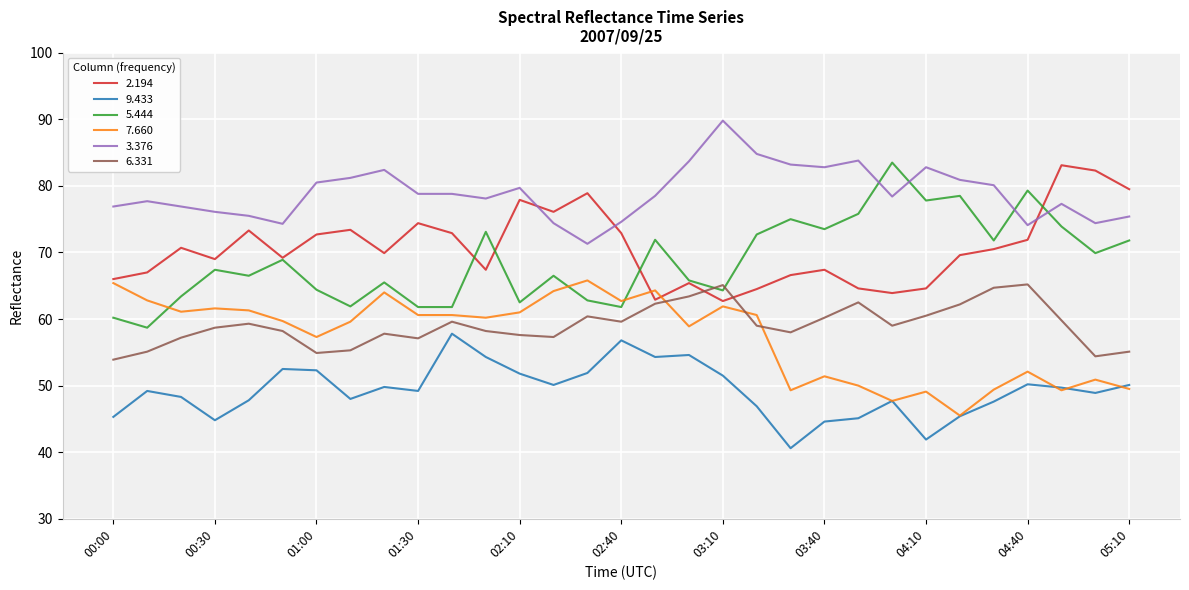

Which series has the largest total across all categories?

3.376